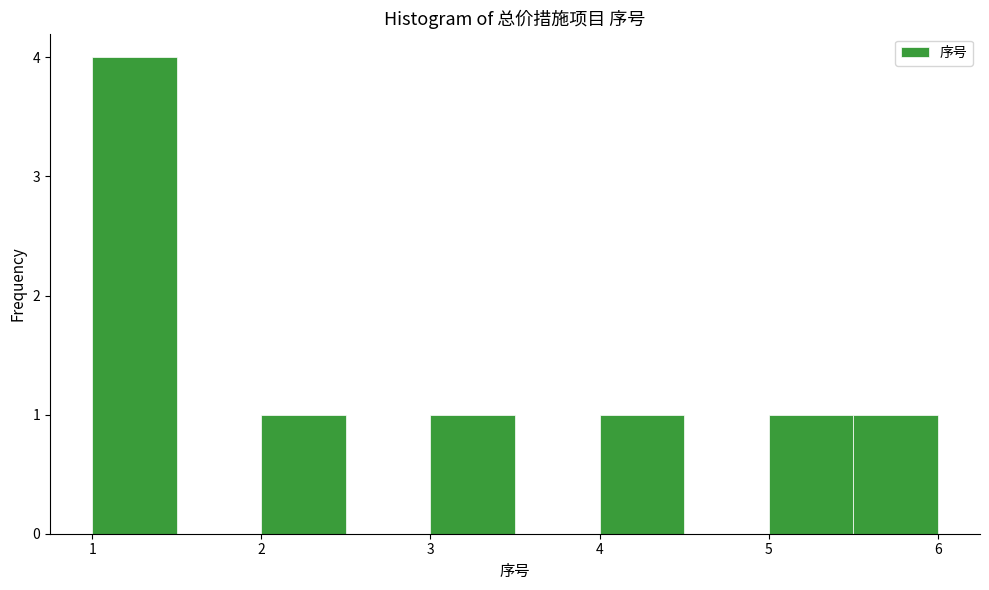

How tall is the bar that spans 4.0 to 4.5 on the x-axis? The values are not printed on the chart, so give them approximately, as read against the axis.

1